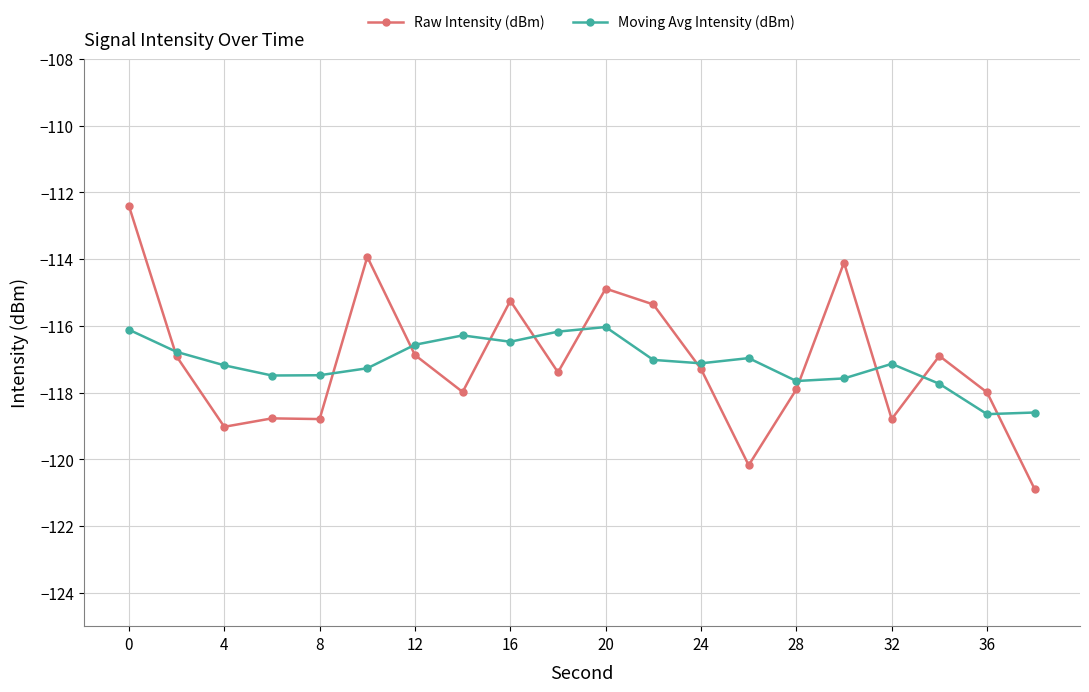

What is the value of the Moving Avg Intensity (dBm) point at the 18th from the left?

-117.7